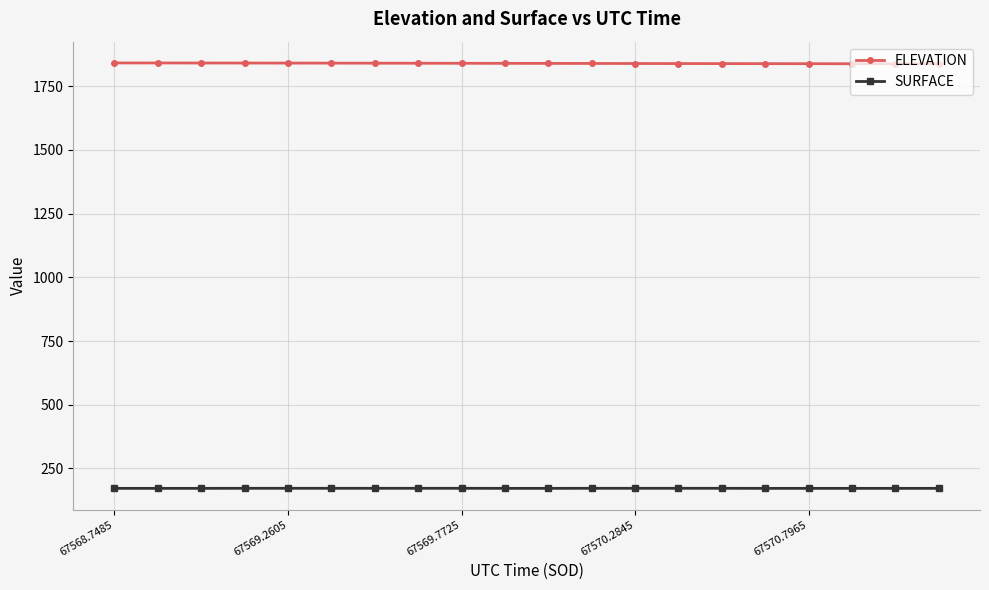

True or false: ELEVATION and SURFACE cross at least once.

False